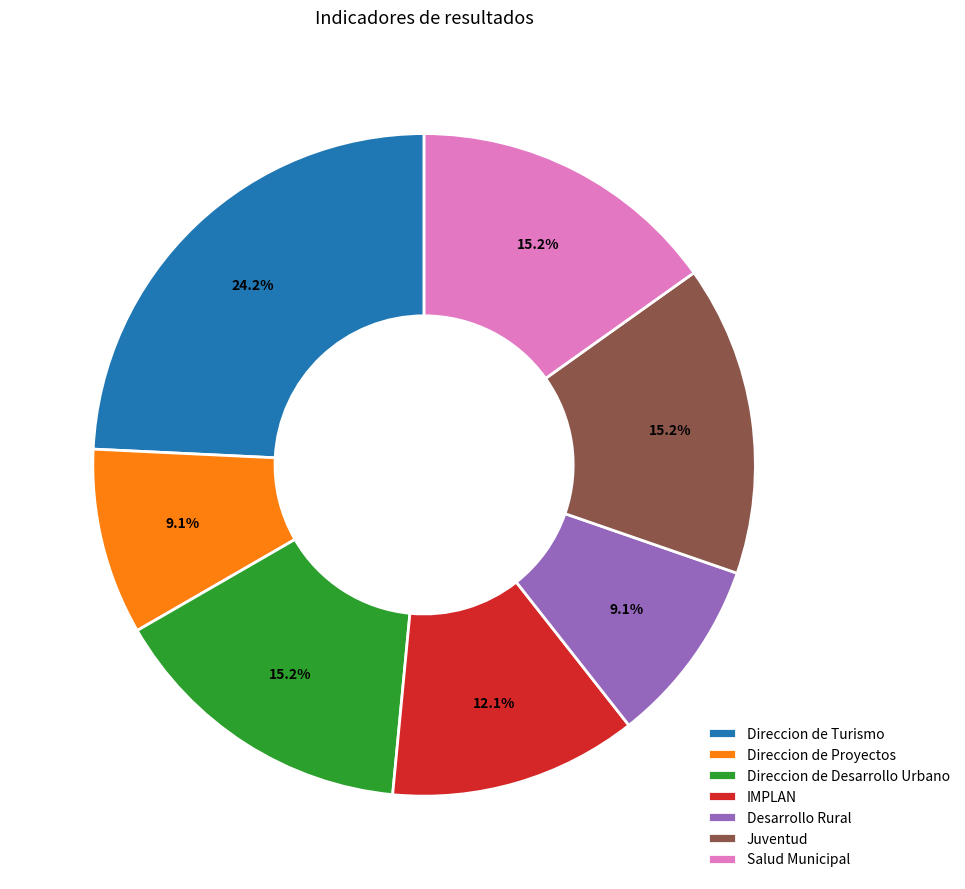

Is there any slice that represents more than half of the pie?

No